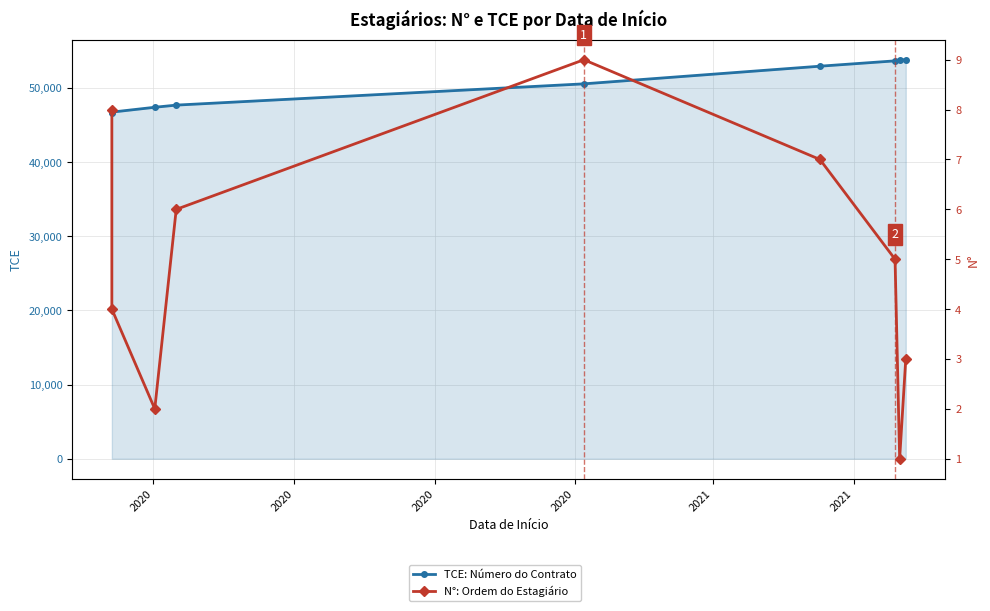

What is the total value across all series at 2020?

46599